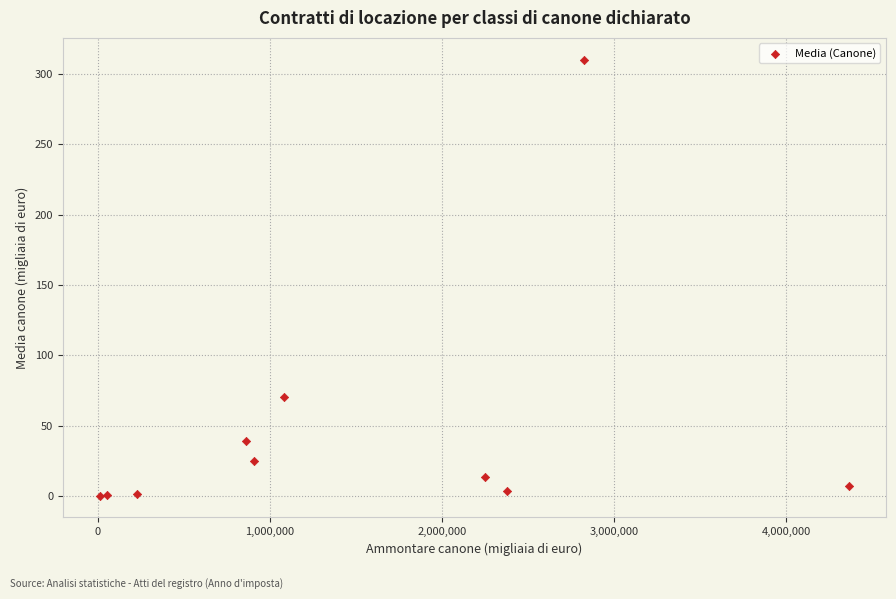

What Y value in the scatter plot is closest to 155?

70.3